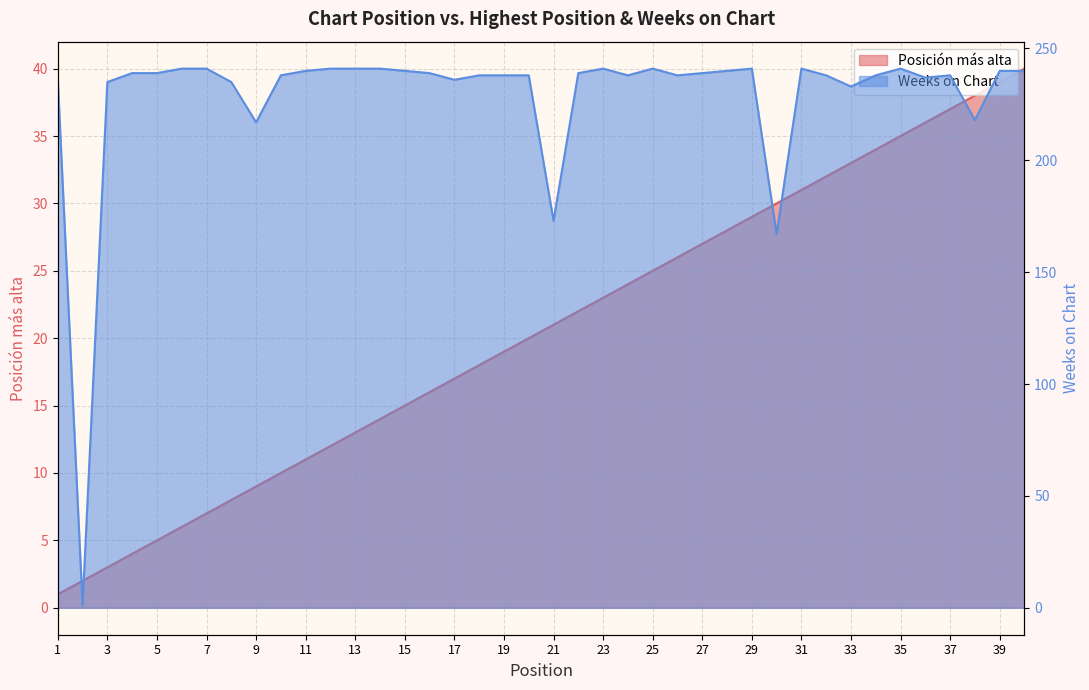

True or false: Weeks on Chart and Posición más alta cross at least once.

True